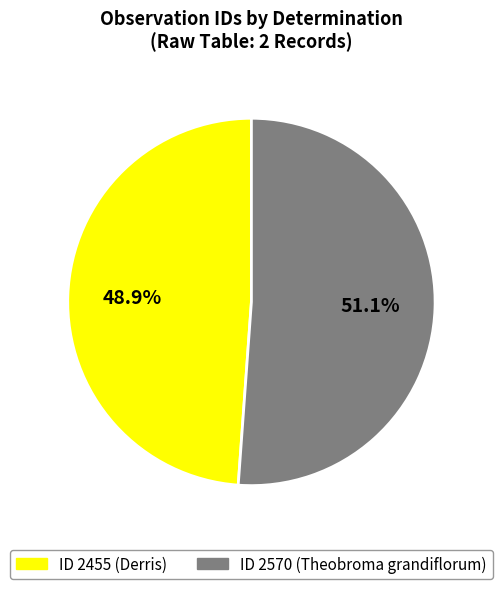

What is the ratio of the value at ID 2570 (Theobroma grandiflorum) to the value at ID 2455 (Derris)?

1.0